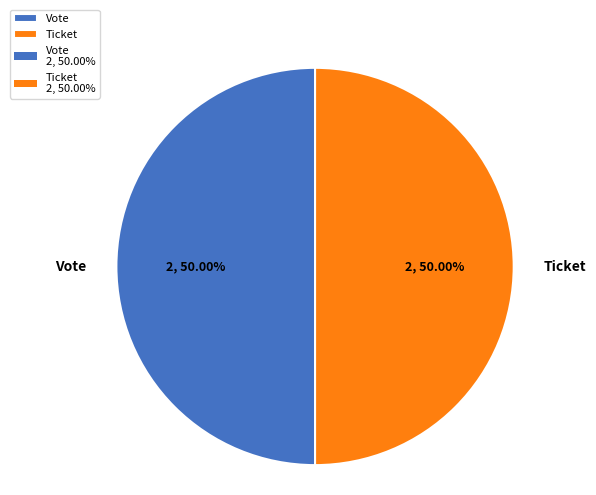

Approximately how many times larger is the value at Ticket compared to Vote?

1.0